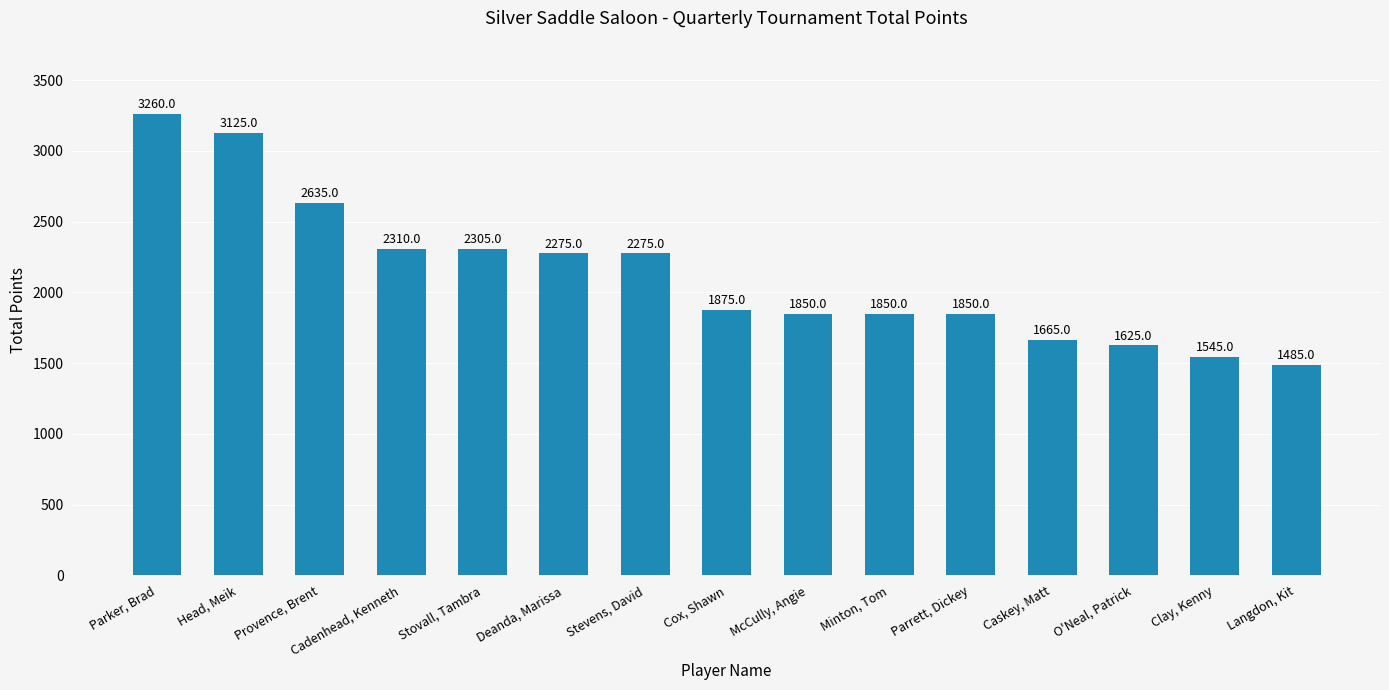

Reading right to left, transcribe all the data shown in this chart.

1485	1545	1625	1665	1850	1850	1850	1875	2275	2275	2305	2310	2635	3125	3260